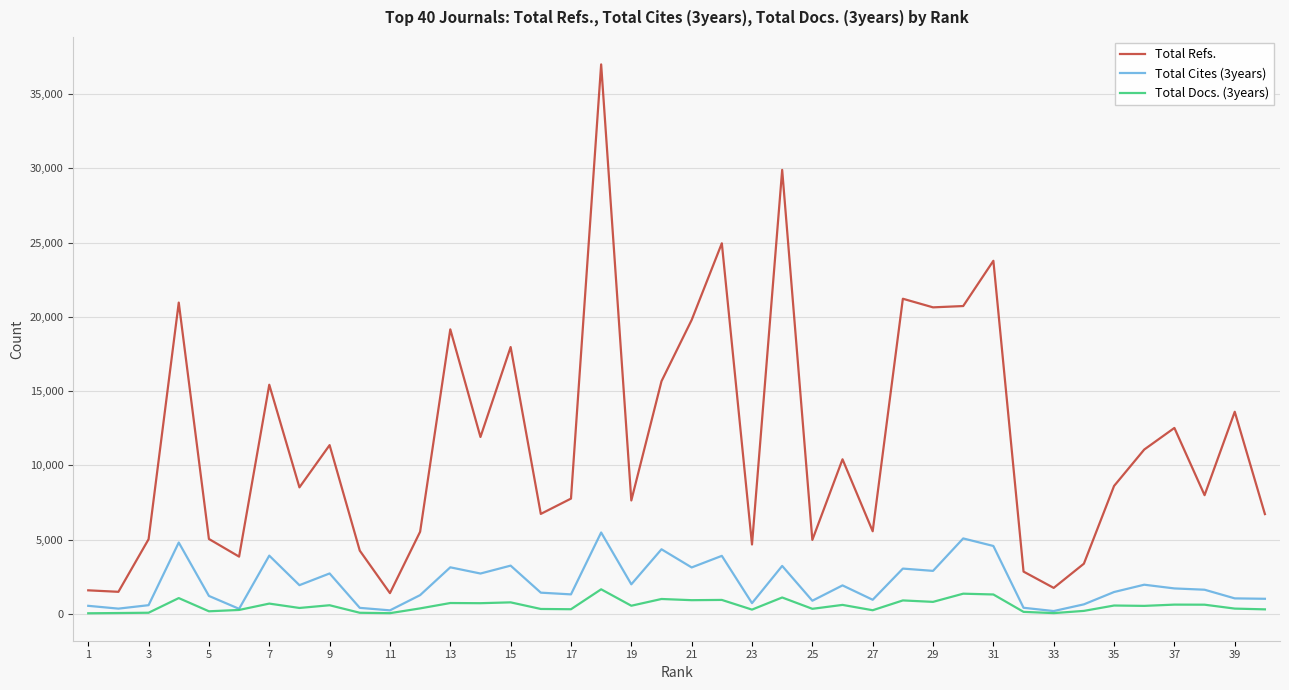

Which series has the widest spread of values?

Total Refs.